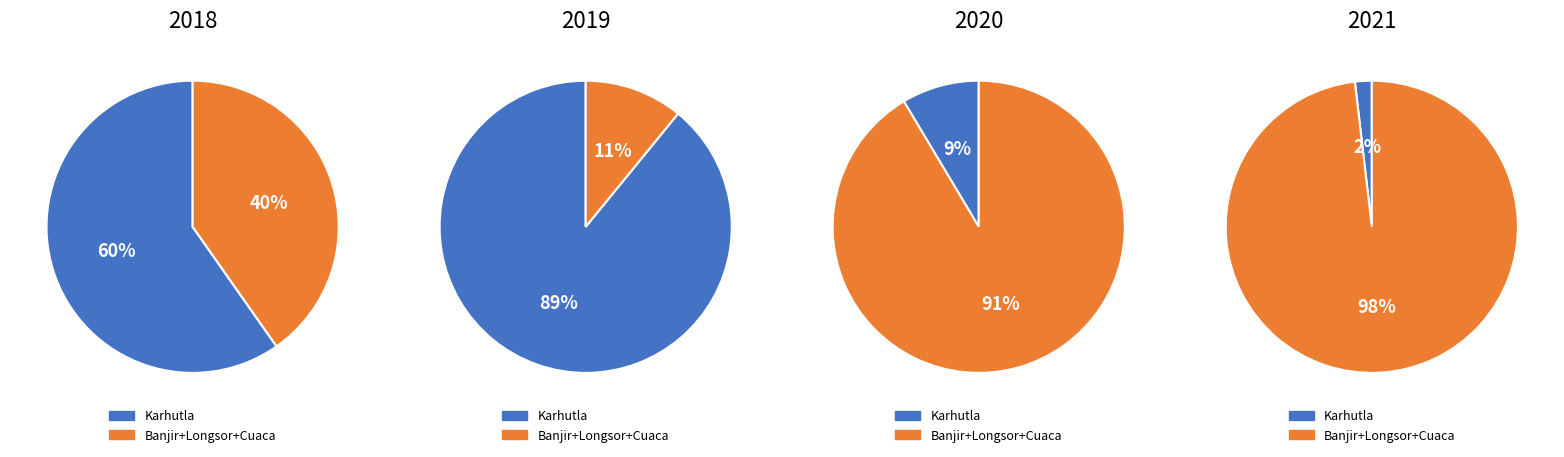

The 0 slice represents 13% of the pie. True or false?

False